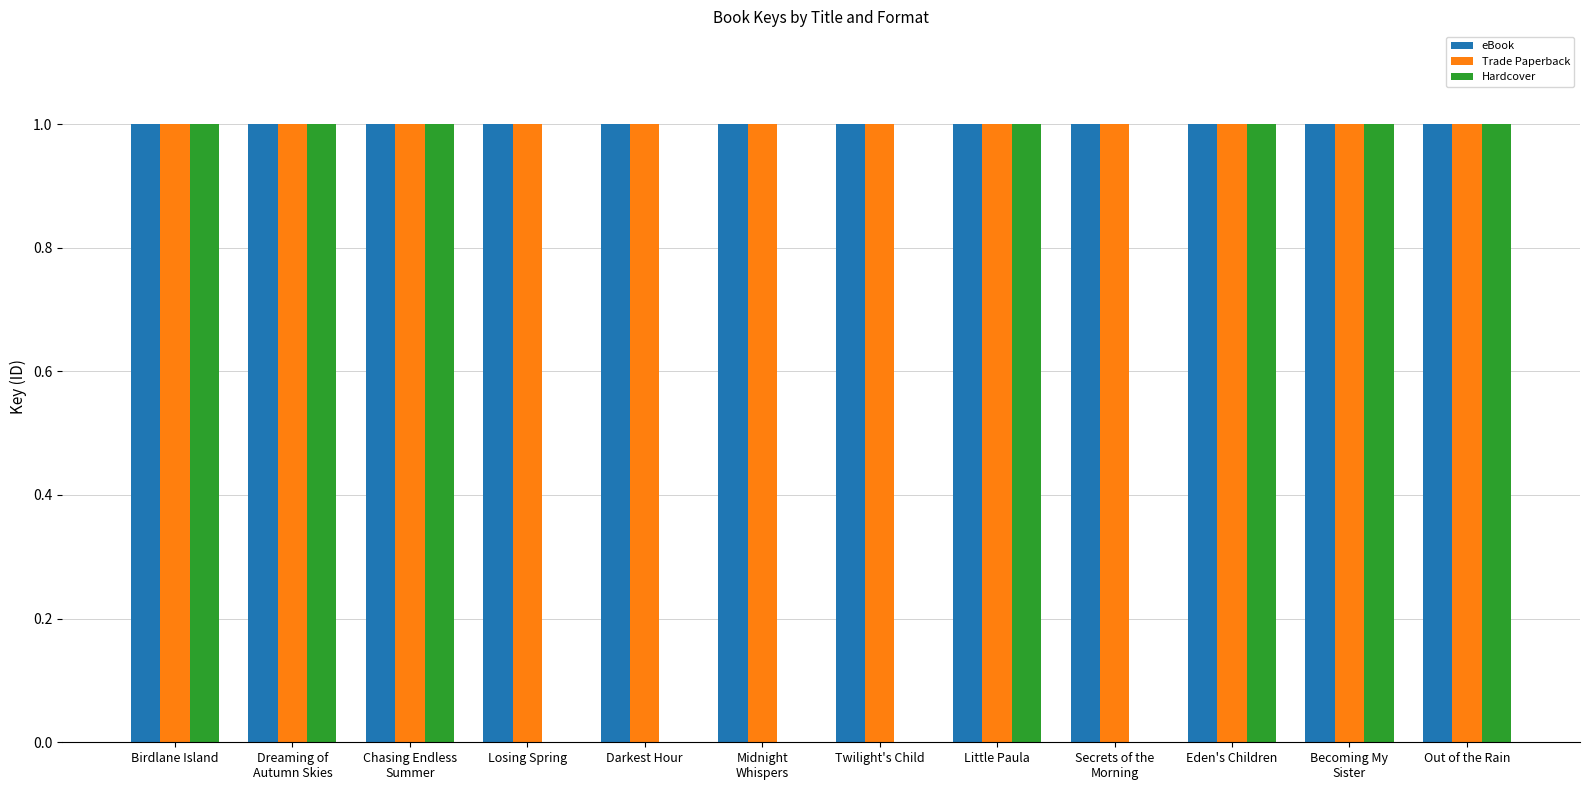

The value of Trade Paperback at Darkest Hour is 1. True or false?

True